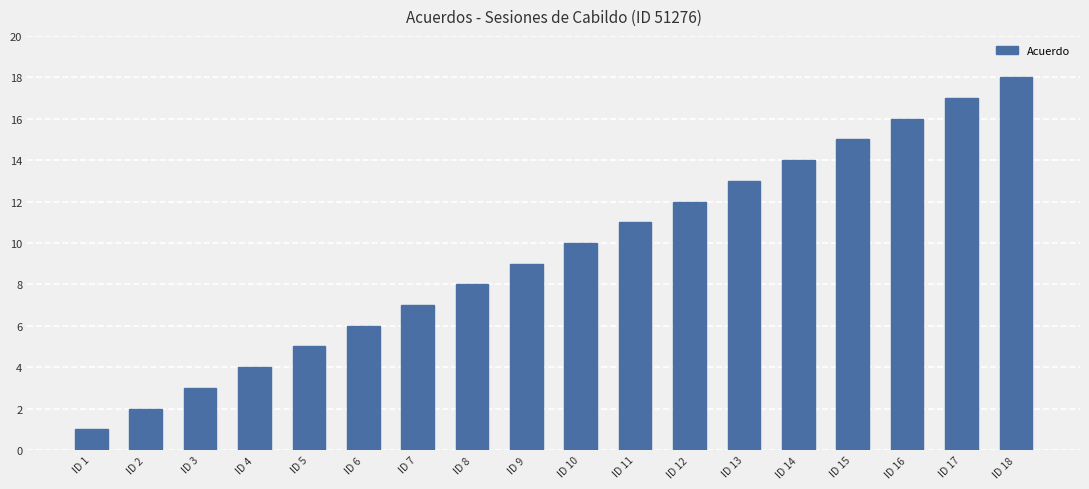

How many bars are there in total?

18